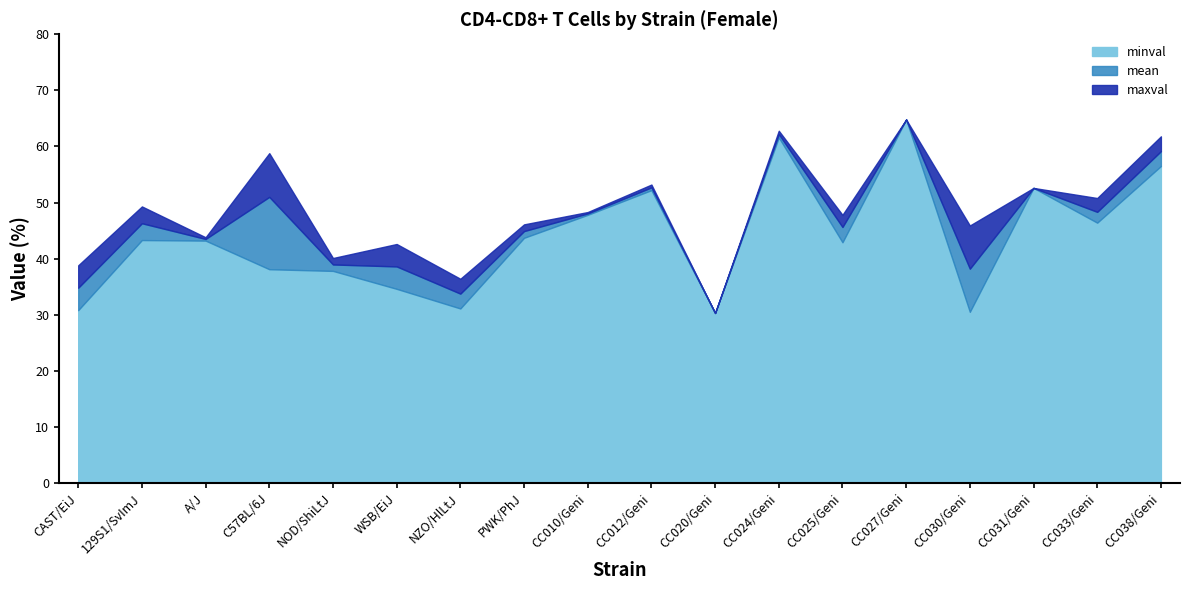

What is the difference between the maximum and minimum values in the maxval series?

34.5